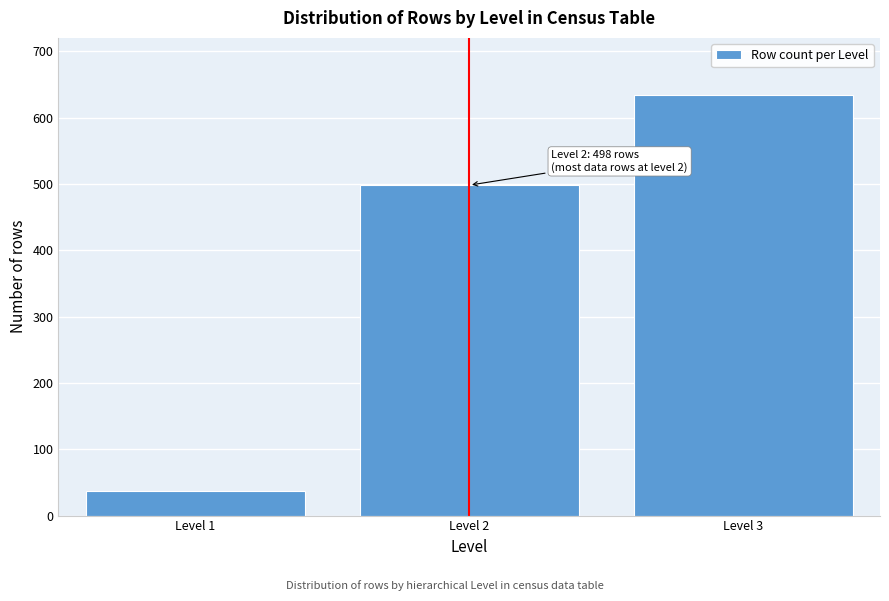

Reading left to right, transcribe all the data shown in this chart.

Level 1=37	Level 2=498	Level 3=634